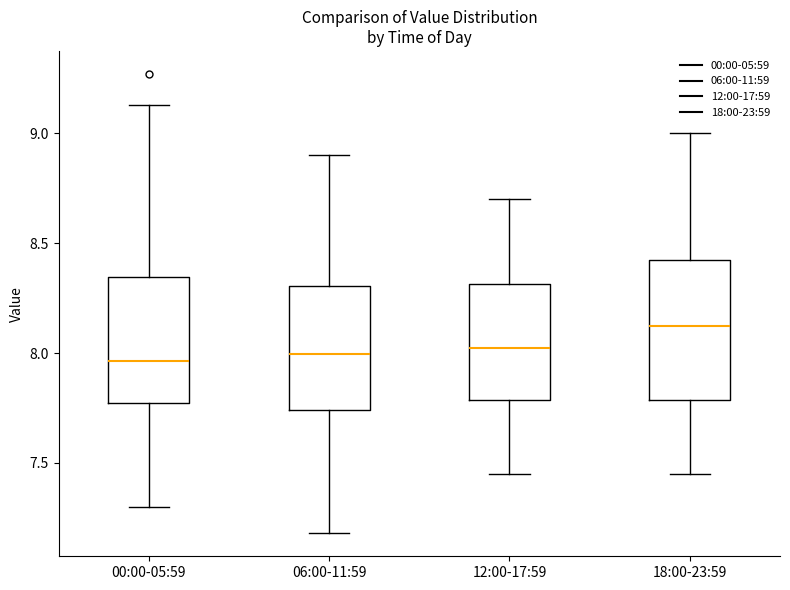

Which box's median line is the highest?

18:00-23:59